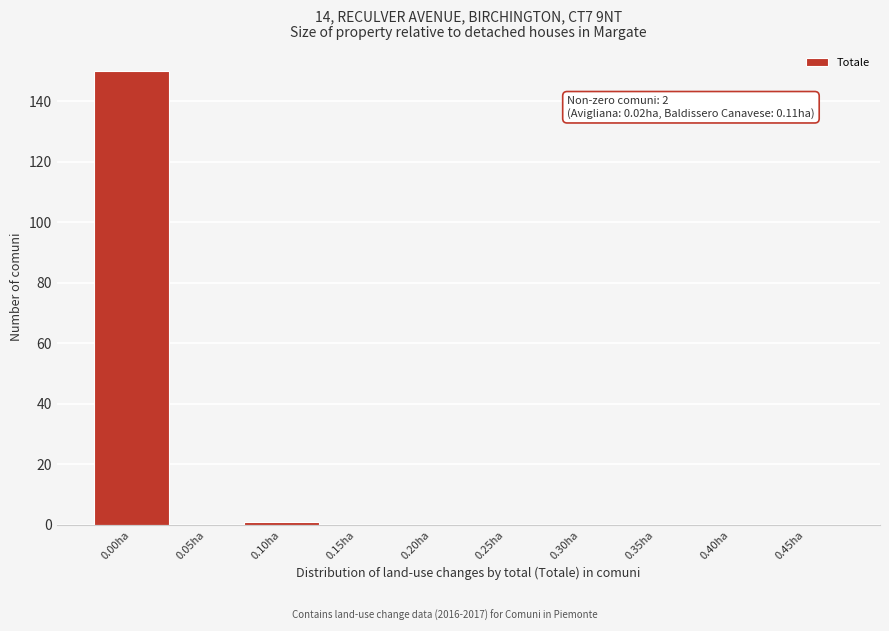

Reading left to right, what are all the values shown in this chart?

0.00ha=150	0.05ha=0	0.10ha=1	0.15ha=0	0.20ha=0	0.25ha=0	0.30ha=0	0.35ha=0	0.40ha=0	0.45ha=0